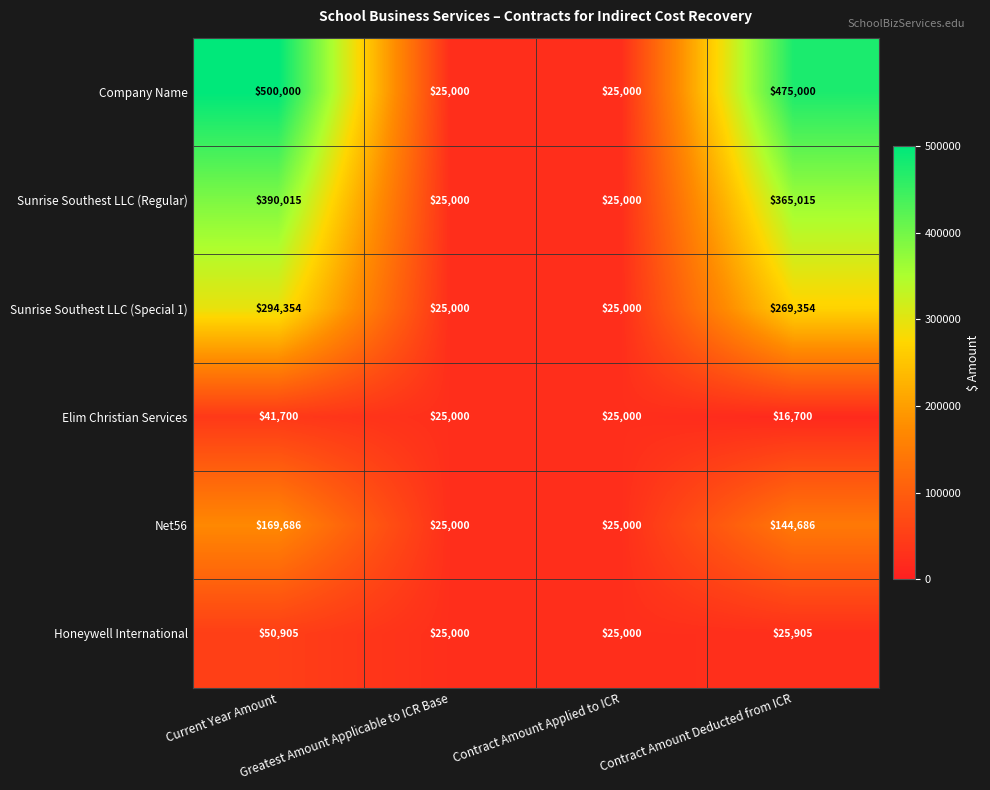

What is the difference between the maximum and minimum values in the Sunrise Southest LLC (Regular) series?

365015